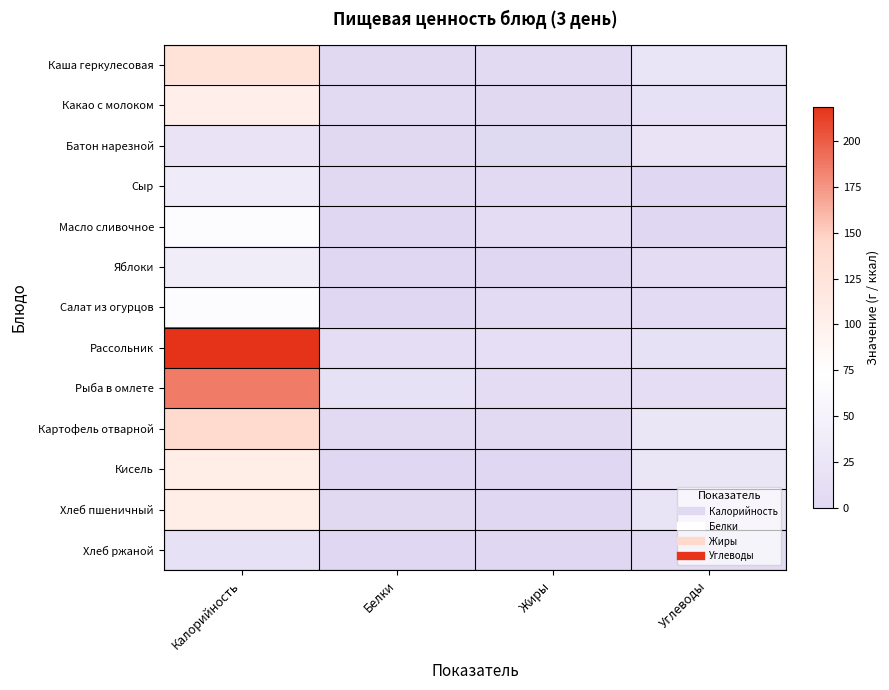

At how many categories does at least one series exceed 88?

1